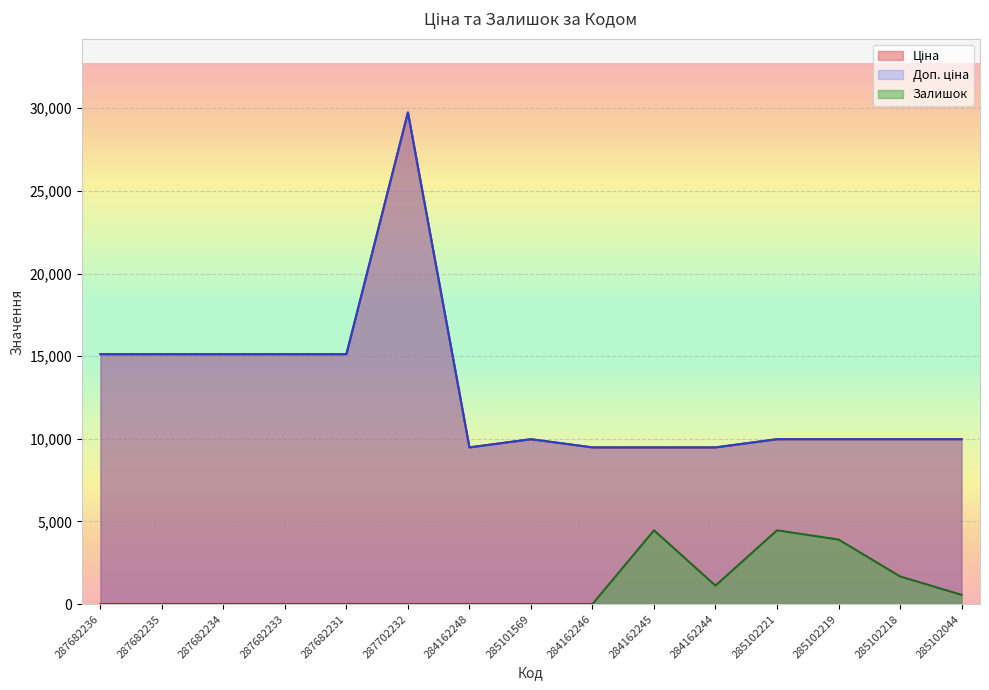

True or false: Доп. ціна and Ціна cross at least once.

False